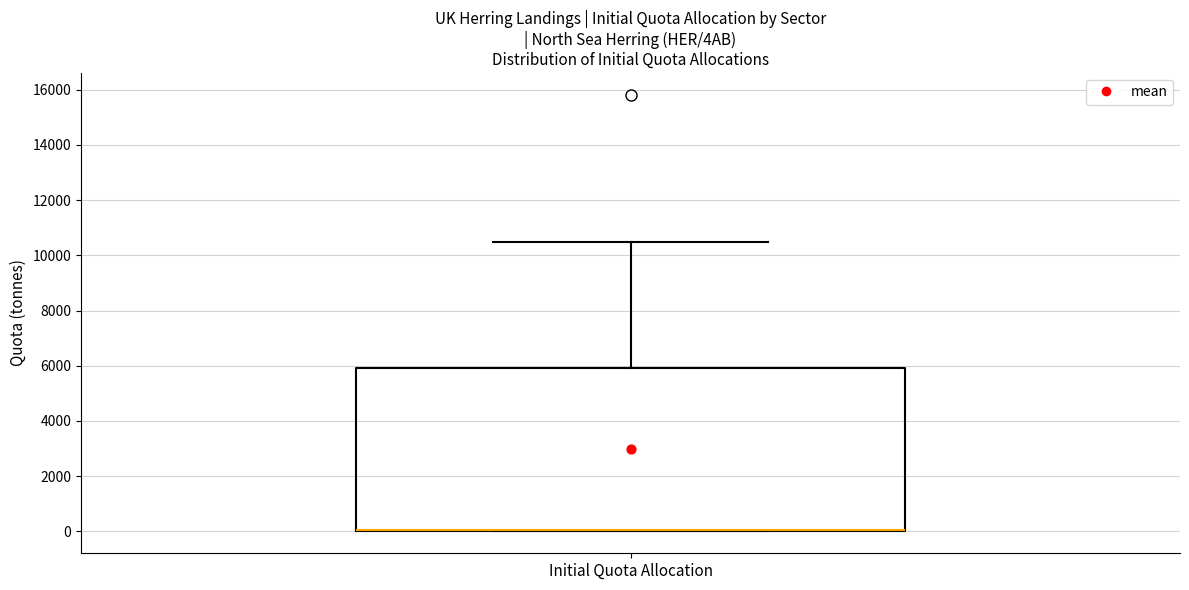

Where is the upper edge of the box for Initial Quota Allocation on the y-axis? The values are not printed on the chart, so give them approximately, as read against the axis.

6000